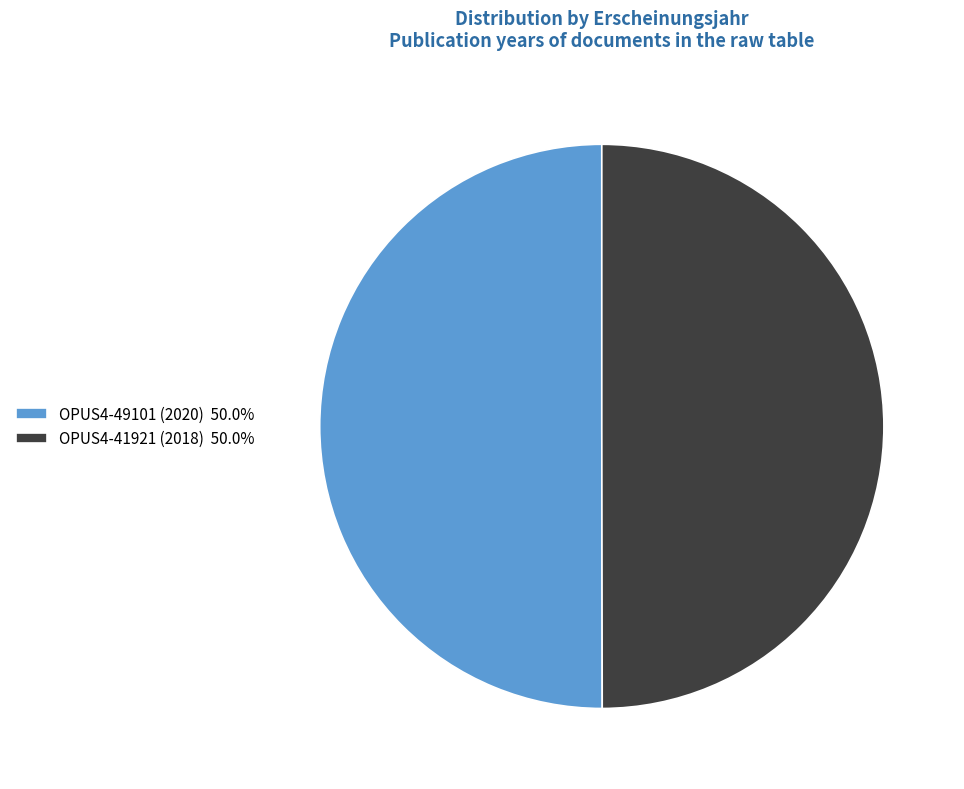

What is the ratio of the value at OPUS4-41921 (2018) to the value at OPUS4-49101 (2020)?

1.0